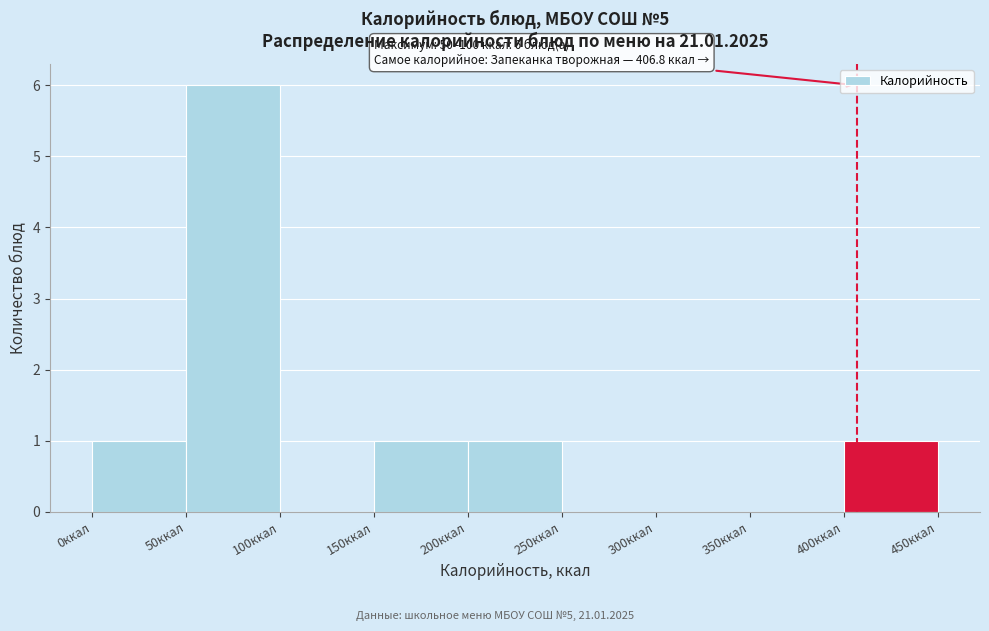

Over which range of the x-axis is the bar tallest?

50 to 100